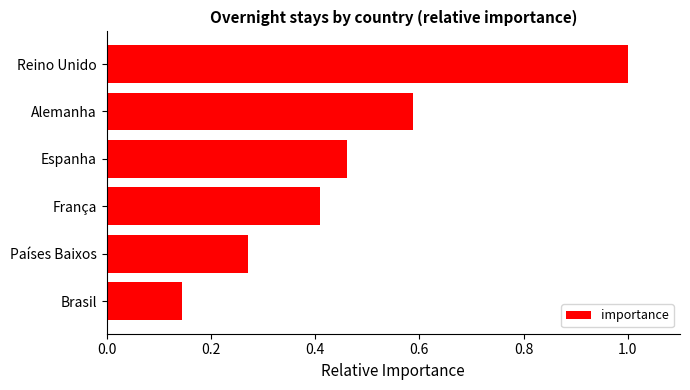

Where is the data nearest to the value 0?

Brasil